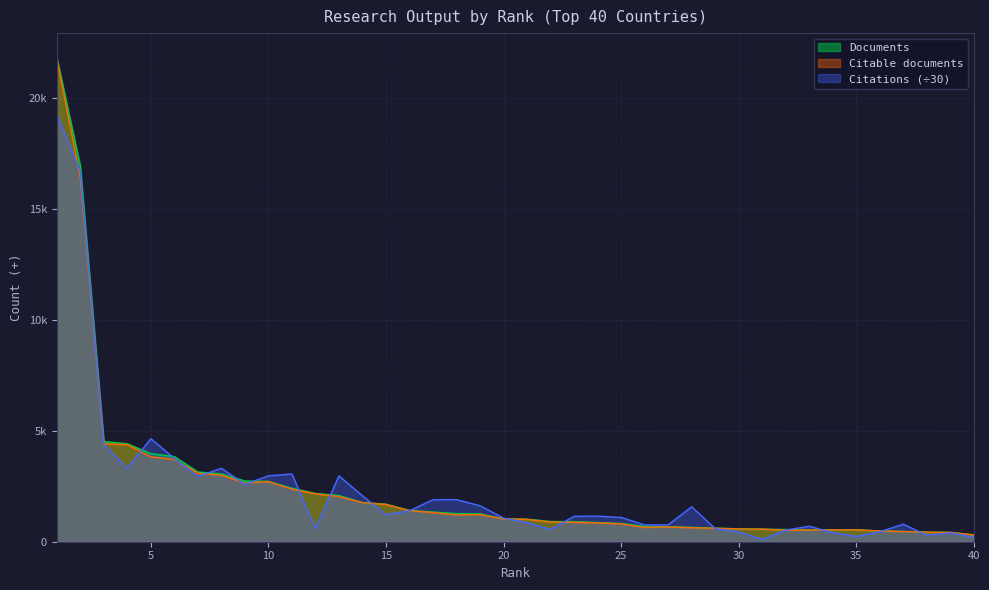

Is it true that Citable documents equals 937.1 at 12?

False